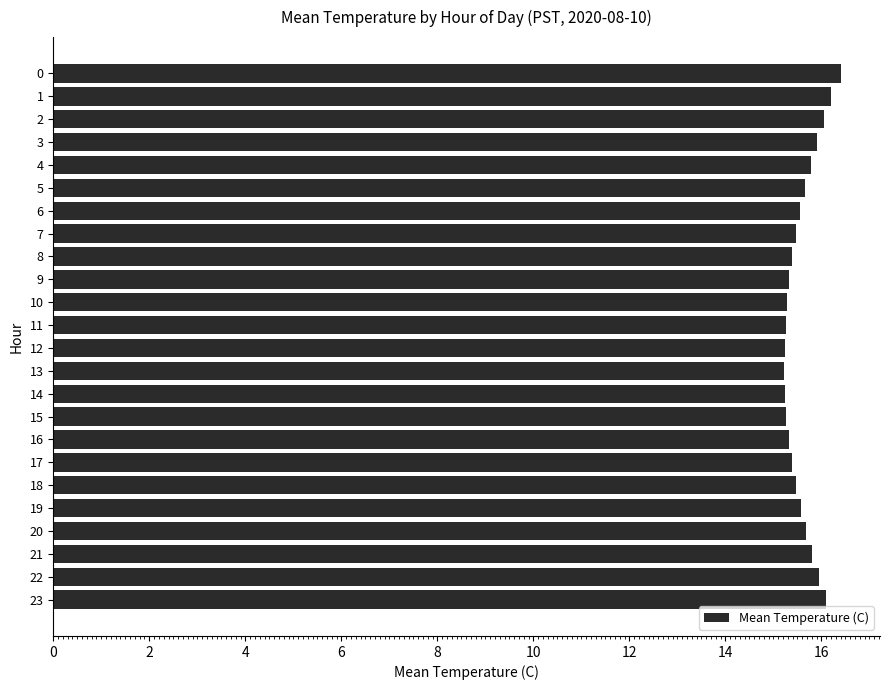

What is the approximate value at 21?

15.8